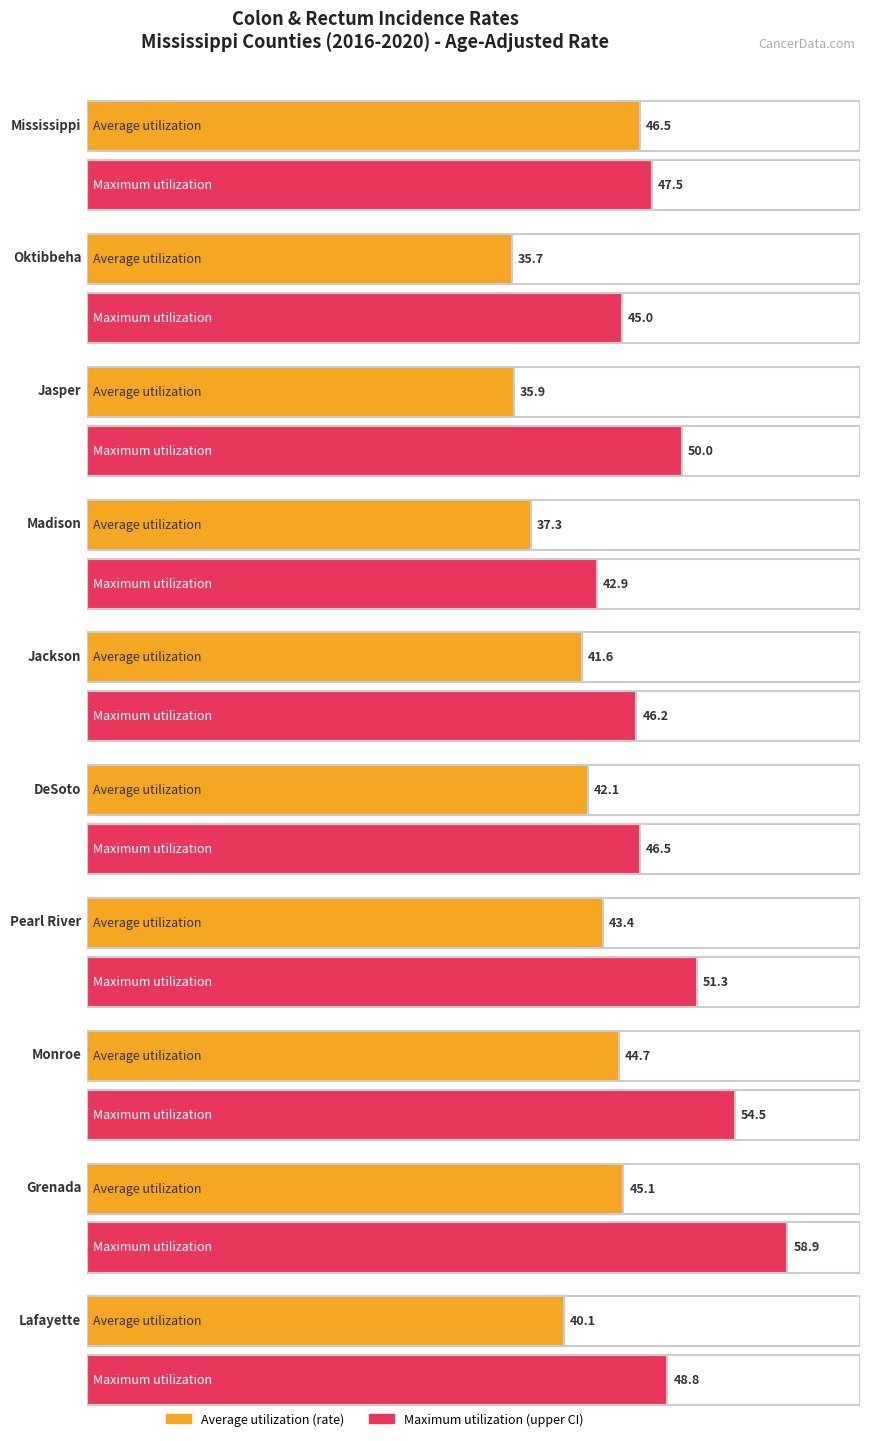

What is the value of the Average utilization bar at the 4th from the left?

37.3